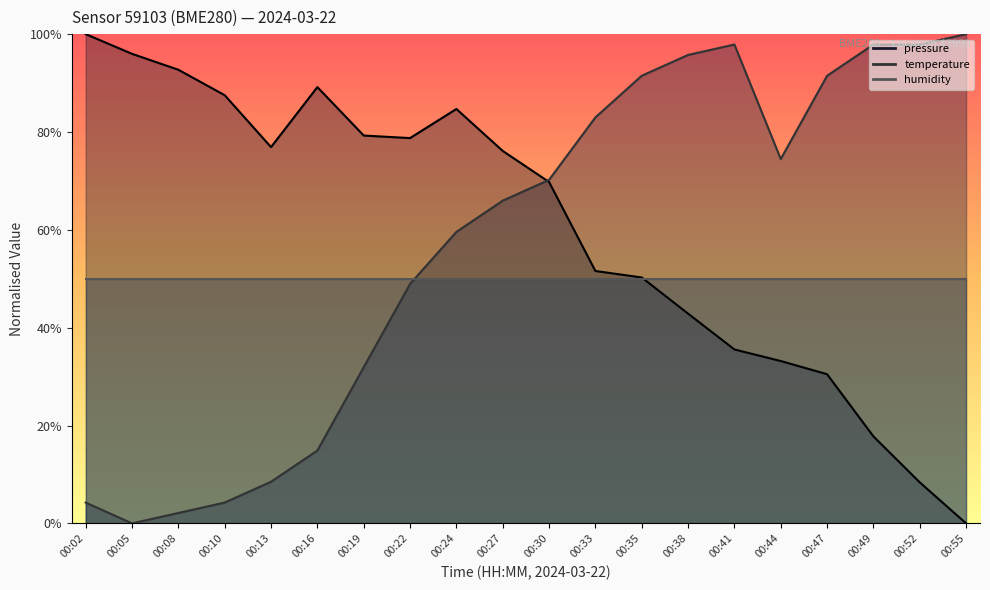

True or false: pressure and temperature intersect in this chart.

True